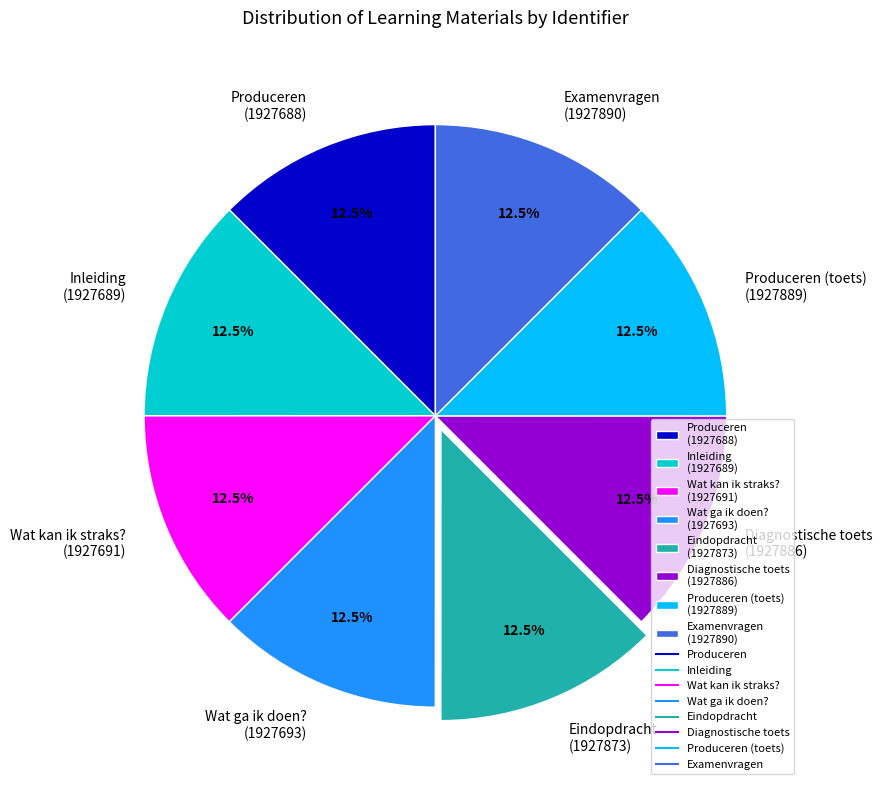

Combined, what portion of the pie is Diagnostische toets (1927886) and Wat kan ik straks? (1927691)?

25.0%